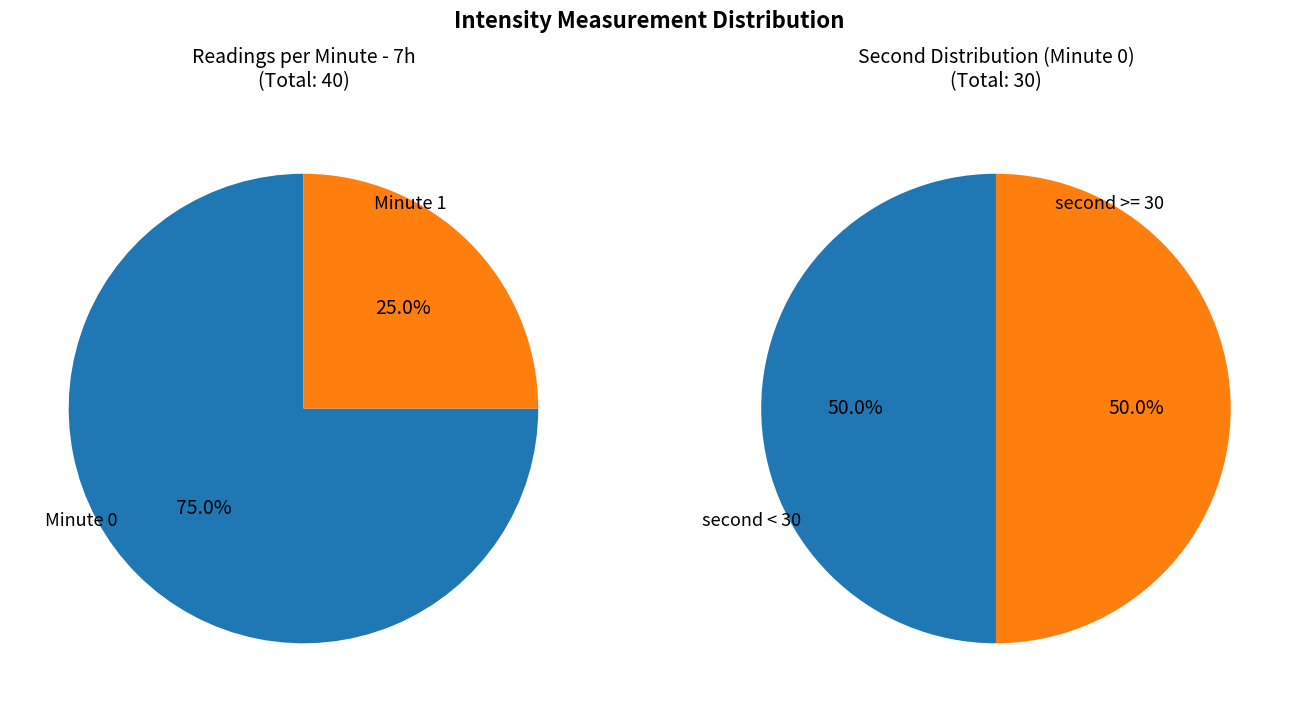

True or false: Minute 0 accounts for 60% of the total.

False